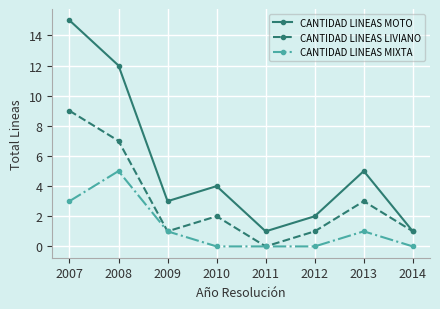

Is this an area chart (filled region under the line)?

No